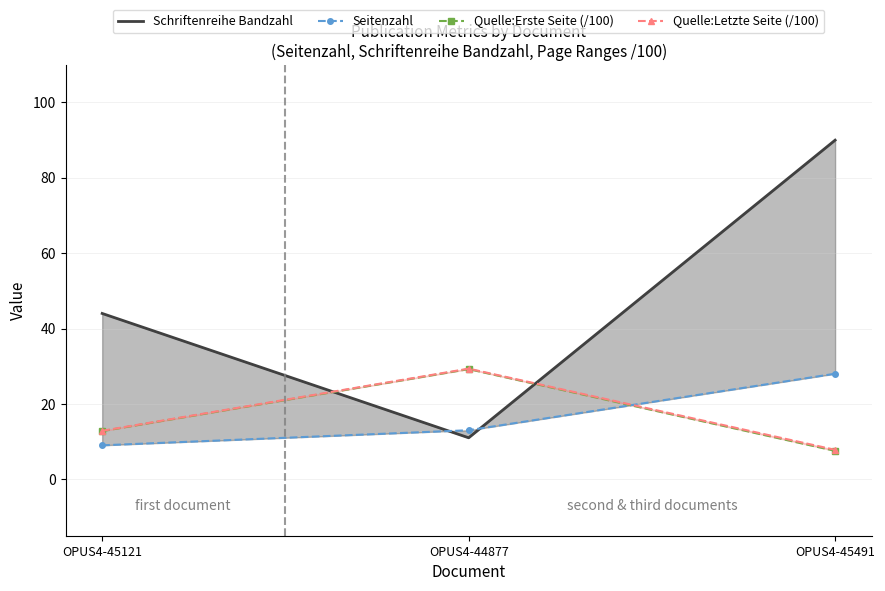

How many lines are shown in the chart?

4